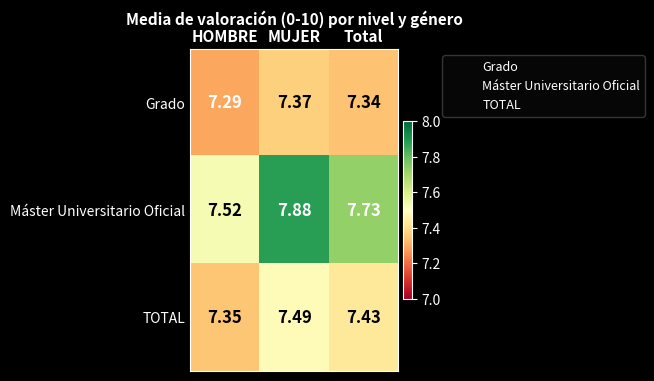

Which category has the highest value in the Grado series?

MUJER